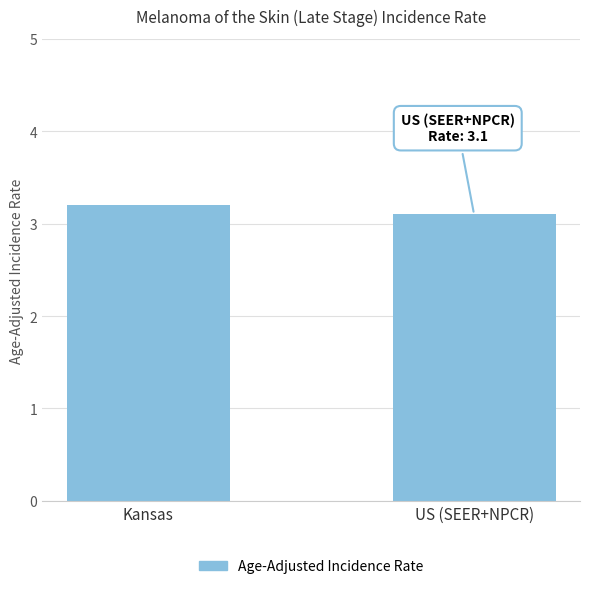

List the labels in order of value, smallest first.

US (SEER+NPCR), Kansas